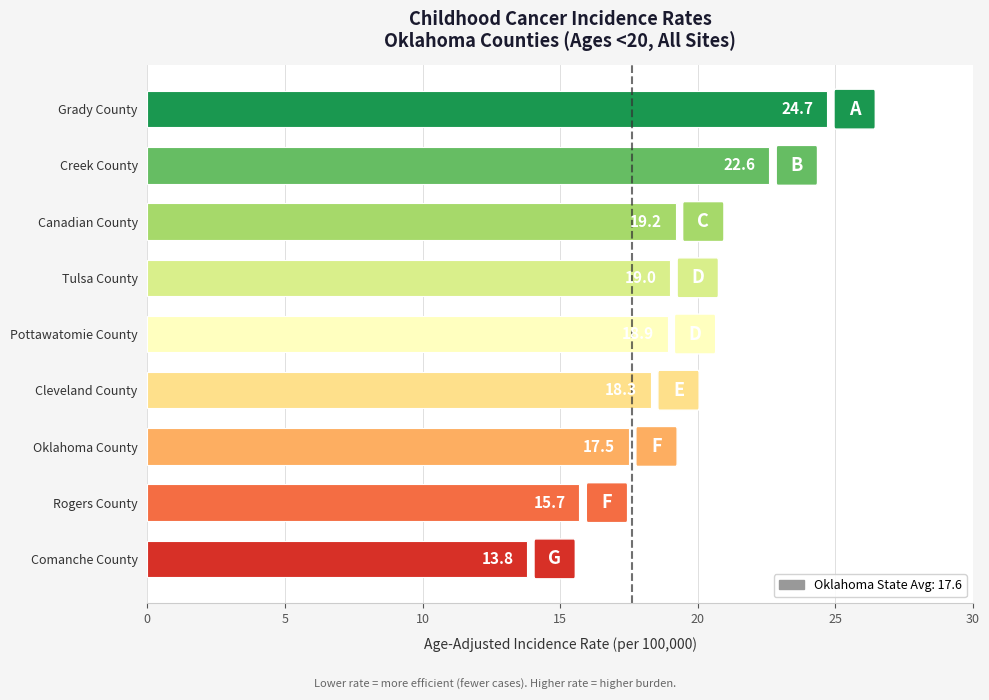

What is the change in value from Canadian County to Grady County?

+5.5